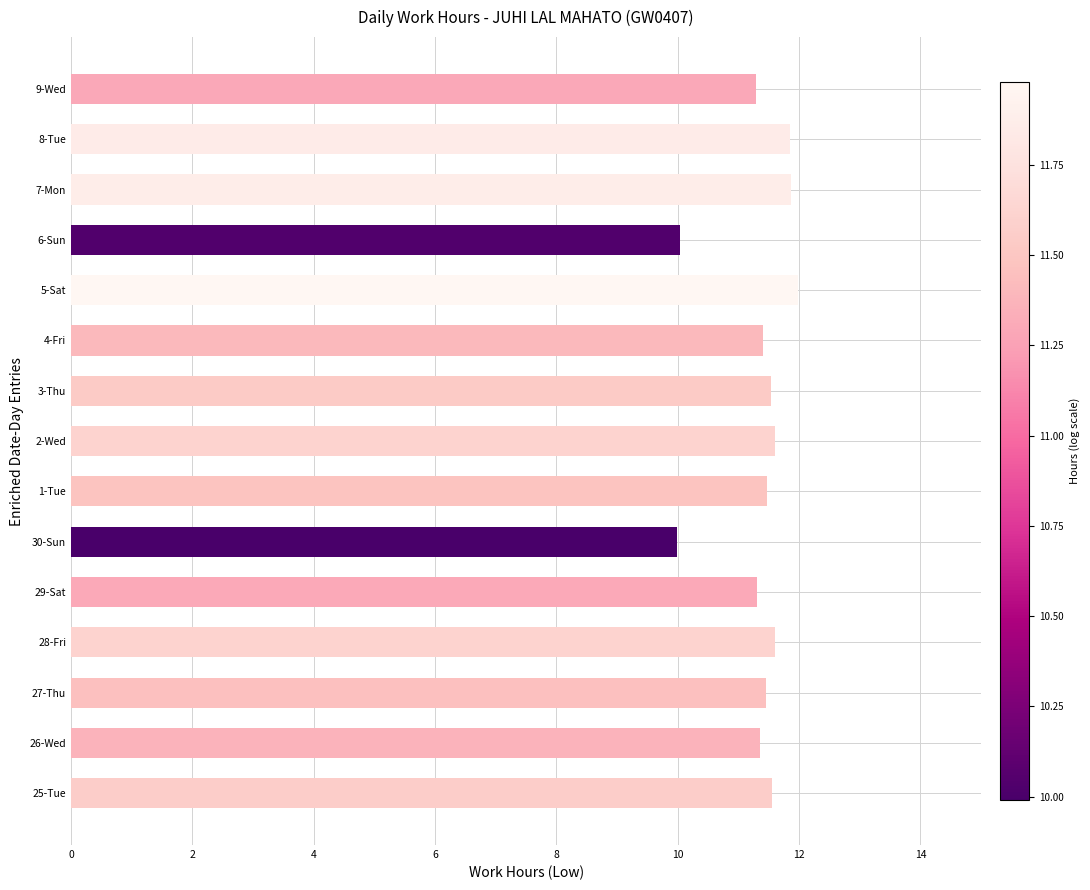

What is the sum of all values?

170.3